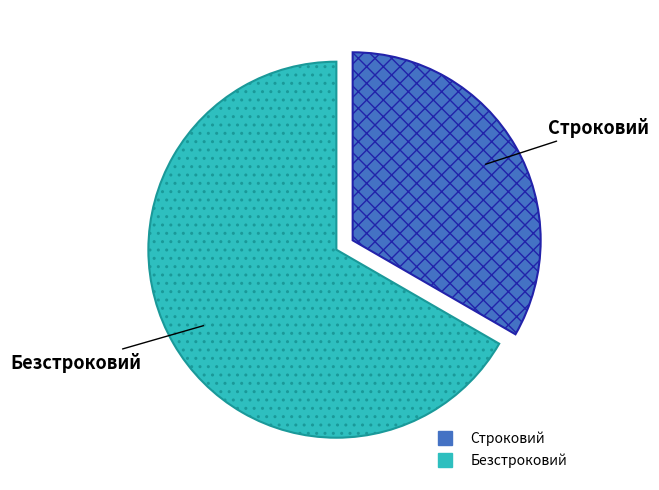

Between Безстроковий and Строковий, which is larger?

Безстроковий